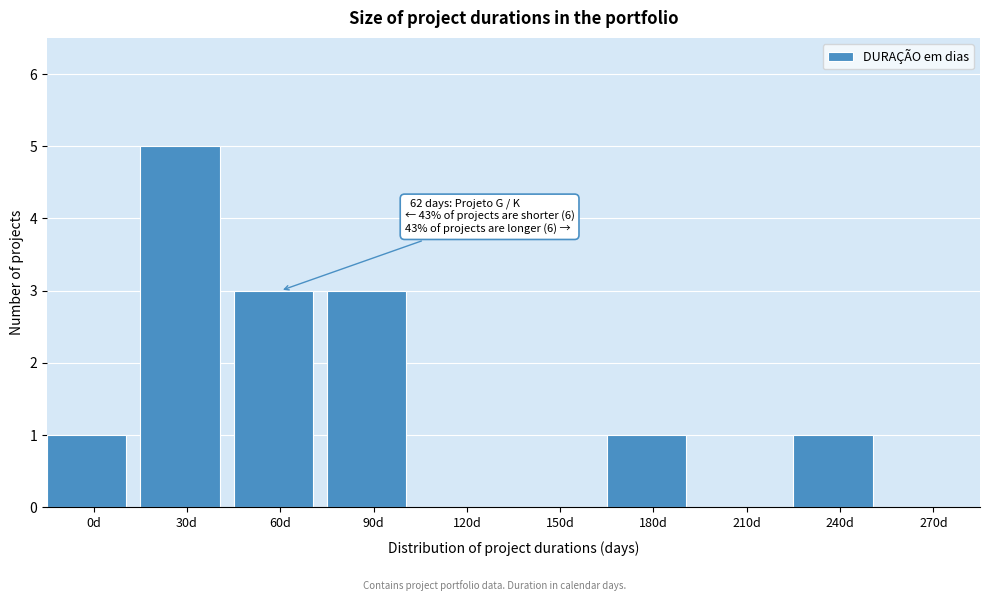

Reading left to right, list all the values displayed in this chart.

0d=1	30d=5	60d=3	90d=3	120d=0	150d=0	180d=1	210d=0	240d=1	270d=0